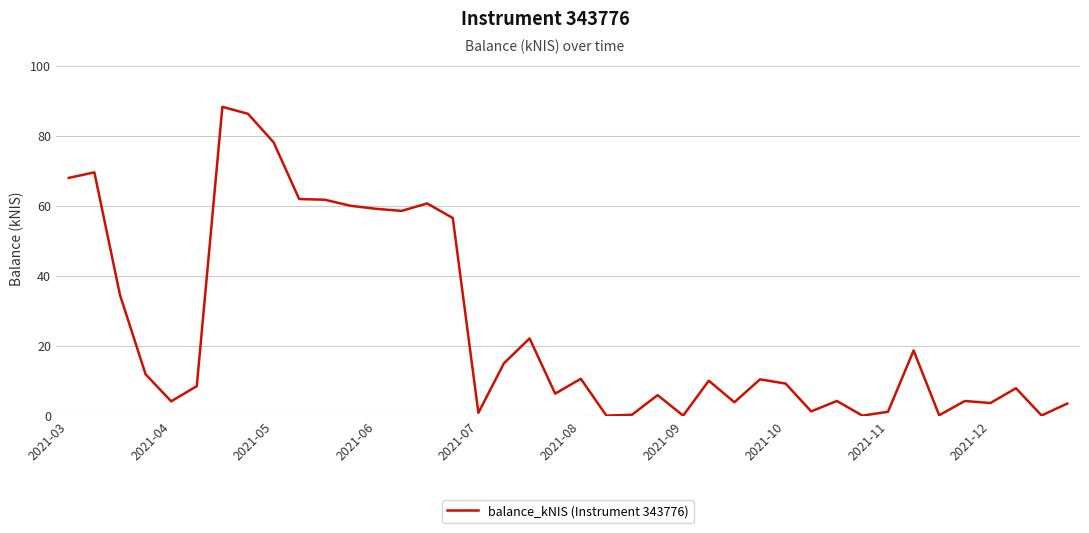

What is the maximum value shown in the chart?

88.3